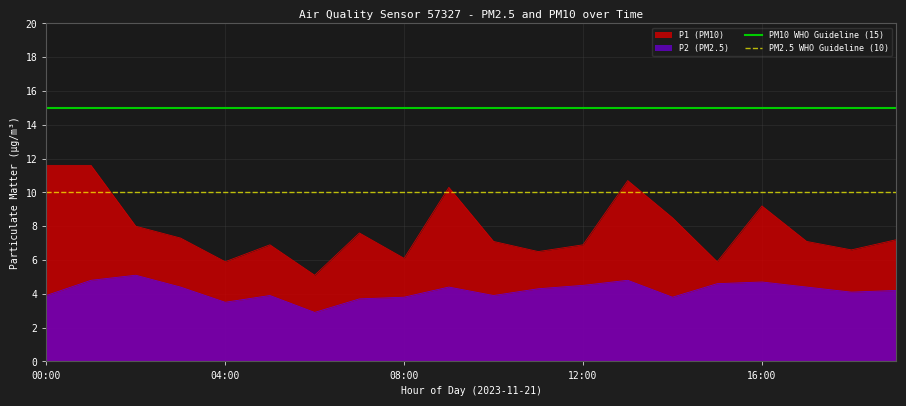

True or false: P2 (PM2.5) has a value of 6.3 at 12:00.

False